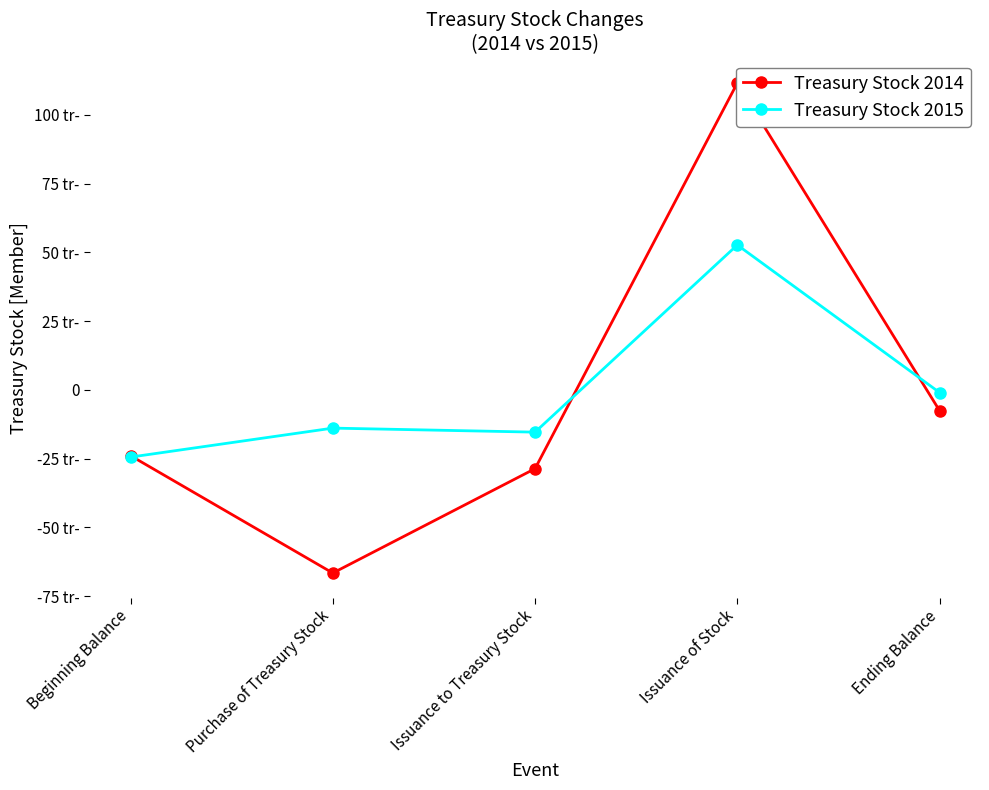

How many negative values does the Treasury Stock 2014 series have?

4